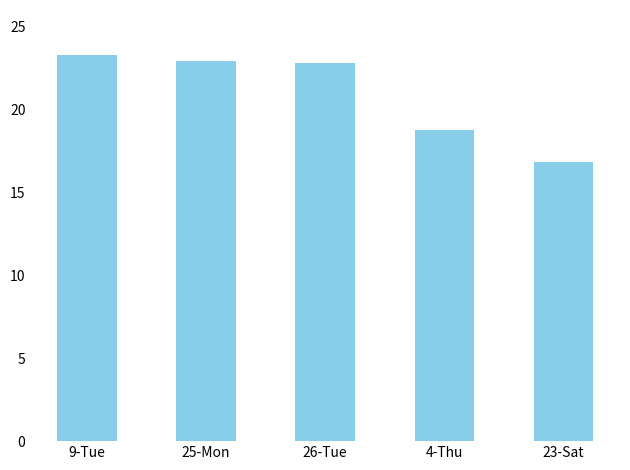

Where is the data nearest to the value 20?

4-Thu